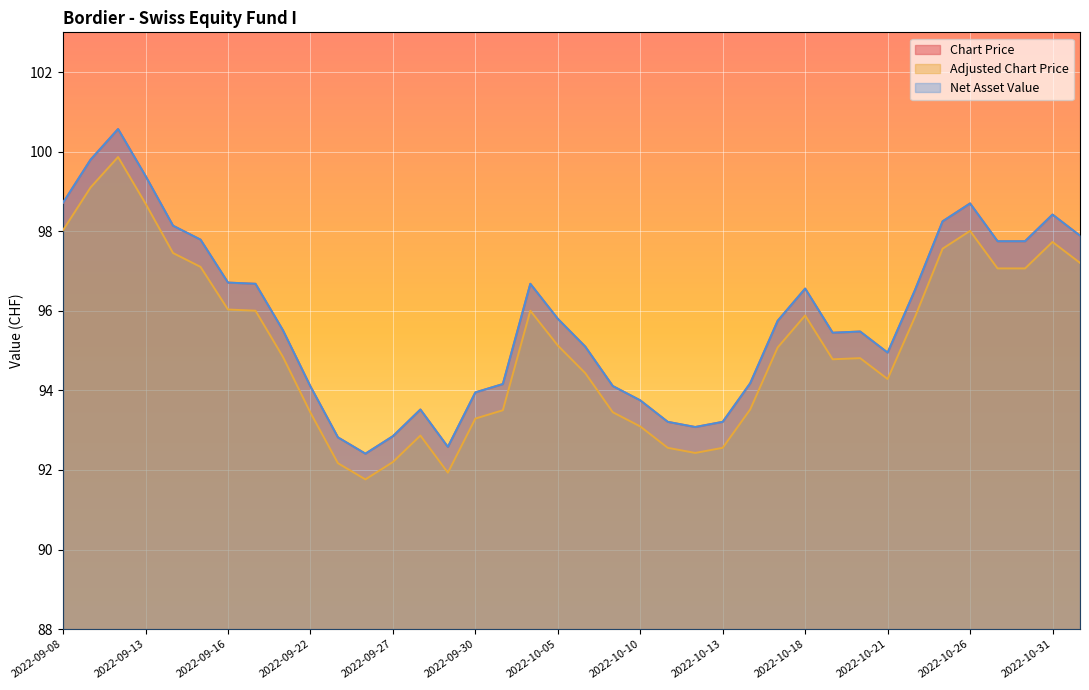

True or false: Net Asset Value and Adjusted Chart Price intersect in this chart.

False